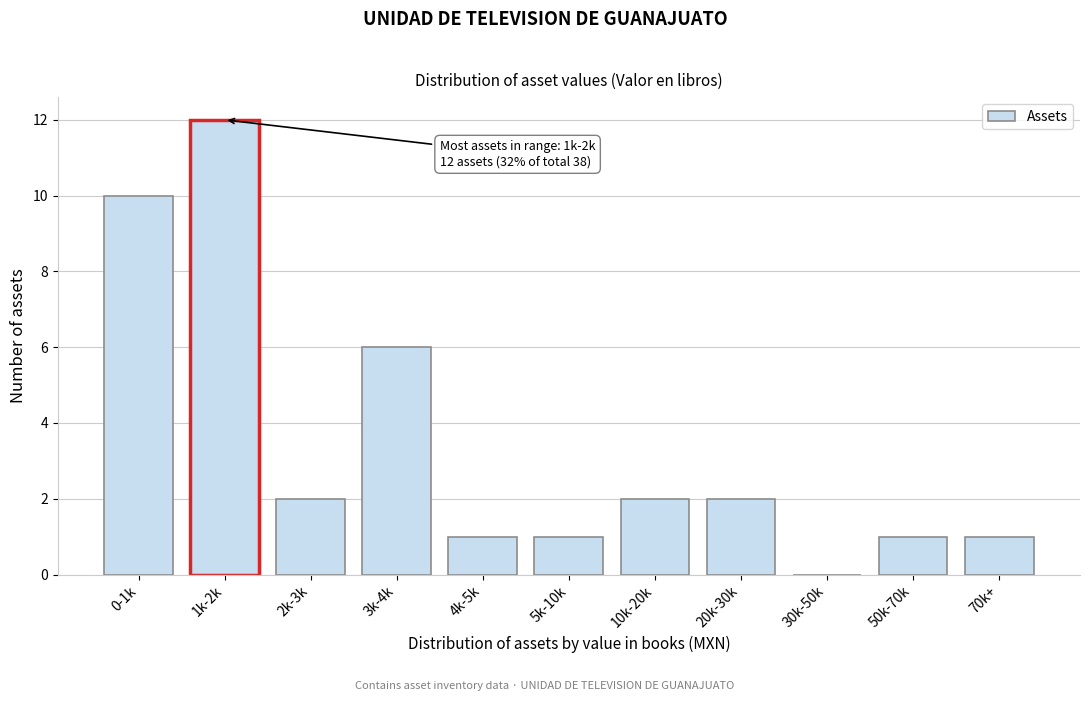

Reading left to right, what are all the values shown in this chart?

0-1k=10	1k-2k=12	2k-3k=2	3k-4k=6	4k-5k=1	5k-10k=1	10k-20k=2	20k-30k=2	30k-50k=0	50k-70k=1	70k+=1